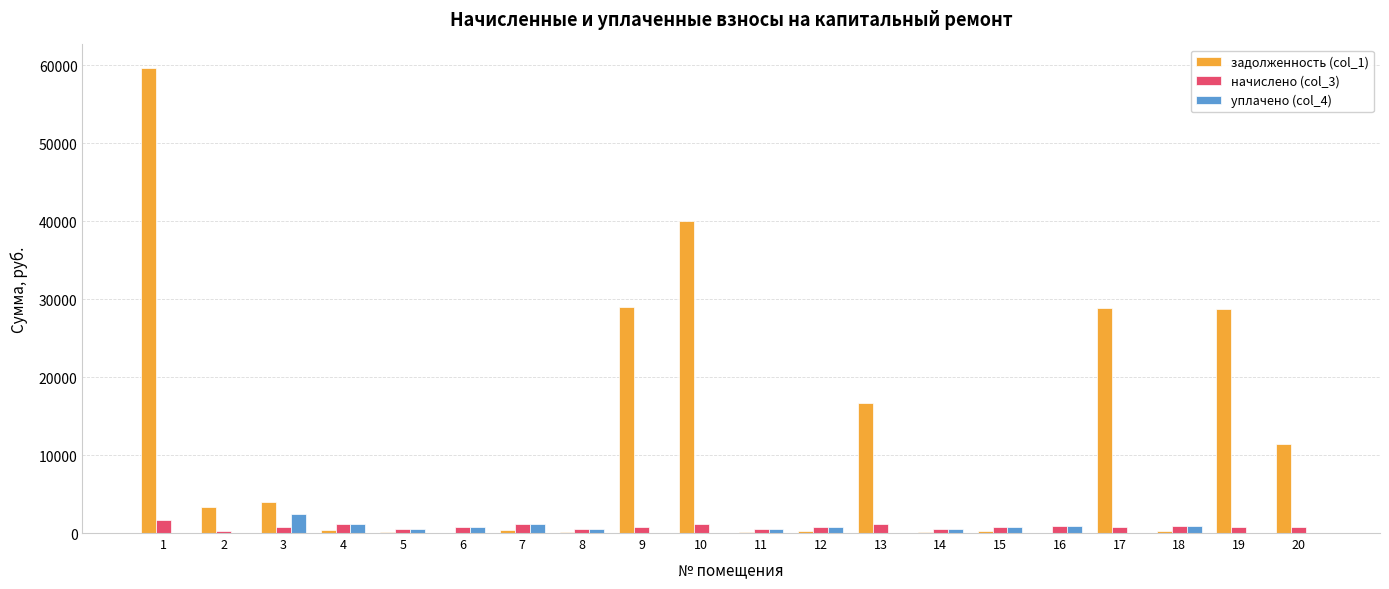

What is the average value of the начислено (col_3) series?

830.8